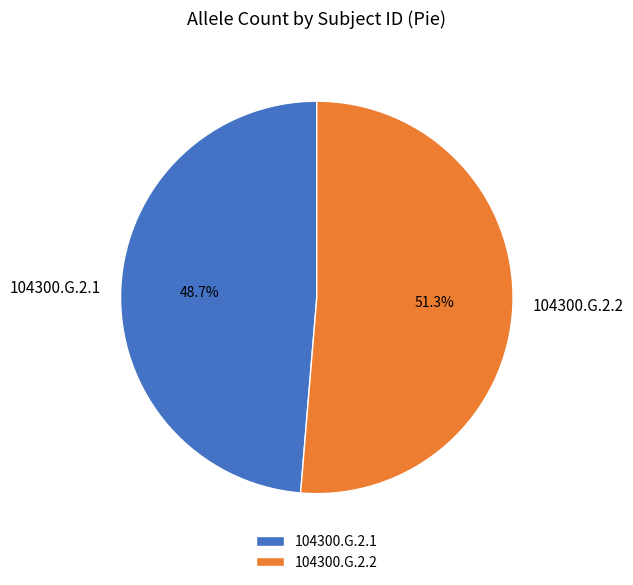

The 104300.G.2.1 slice represents 39% of the pie. True or false?

False